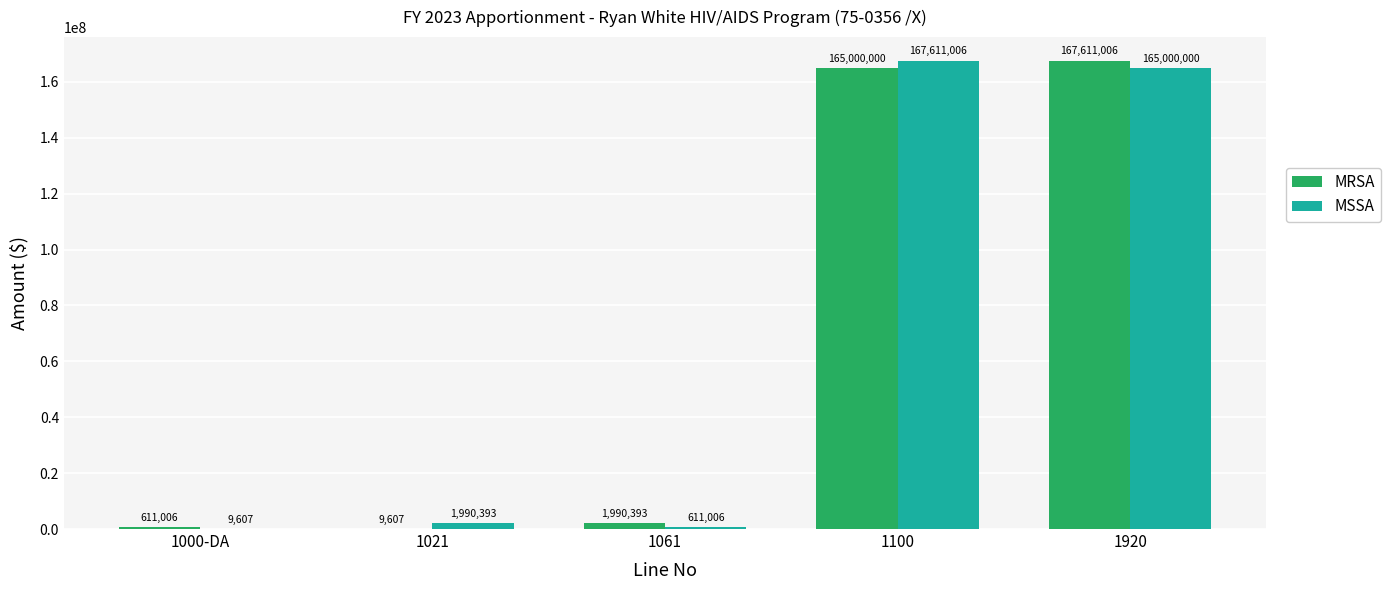

Reading right to left, what are all the values shown in this chart?

MRSA: 167611006	165000000	1990393	9607	611006
MSSA: 165000000	167611006	611006	1990393	9607